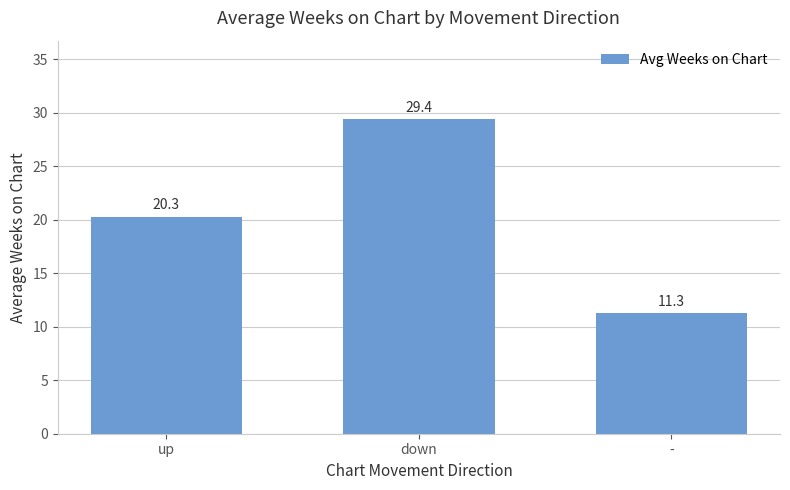

Rank the categories by value from highest to lowest.

down, up, -